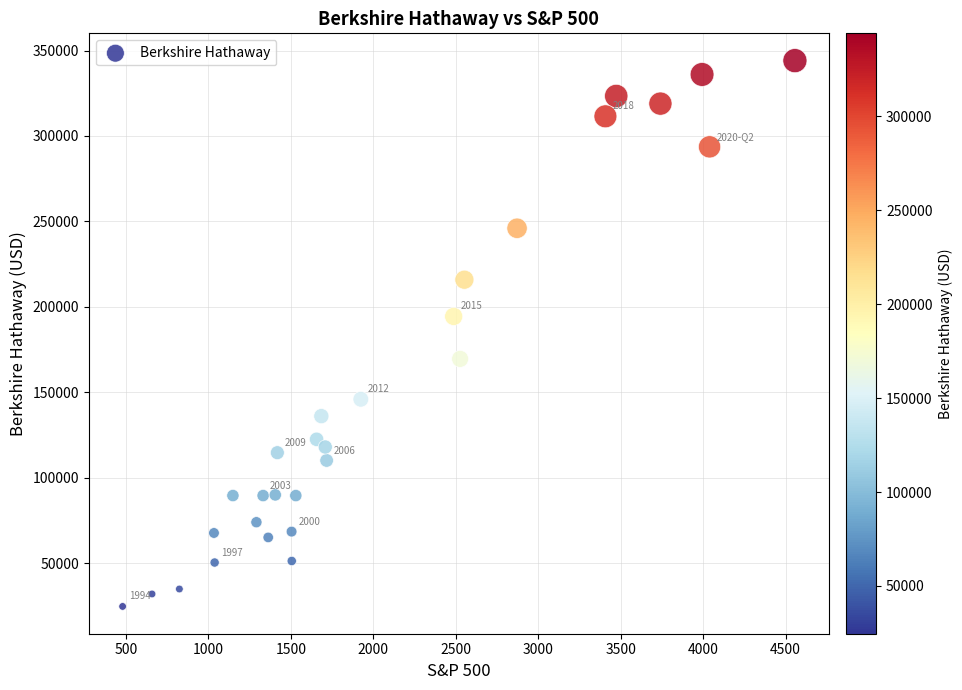

What is the range of Y values (max minus min)?

319500